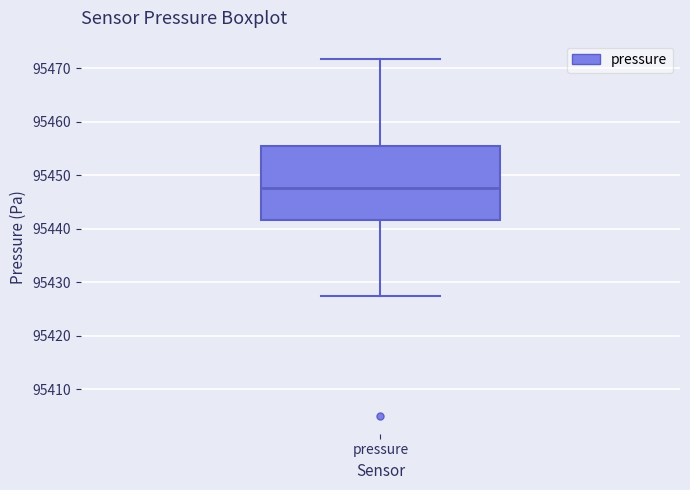

Read this box plot against the y-axis: the position of the median line, the range covered by the box, and the ends of both whiskers. The values are not printed on the chart, so give them approximately, as read against the axis.

median 95448, box 95442 to 95455, whiskers 95428 to 95472